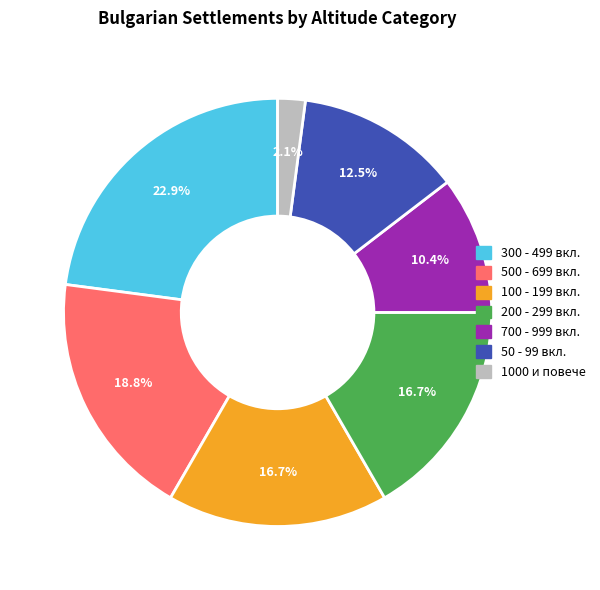

Is there any slice that represents more than half of the pie?

No